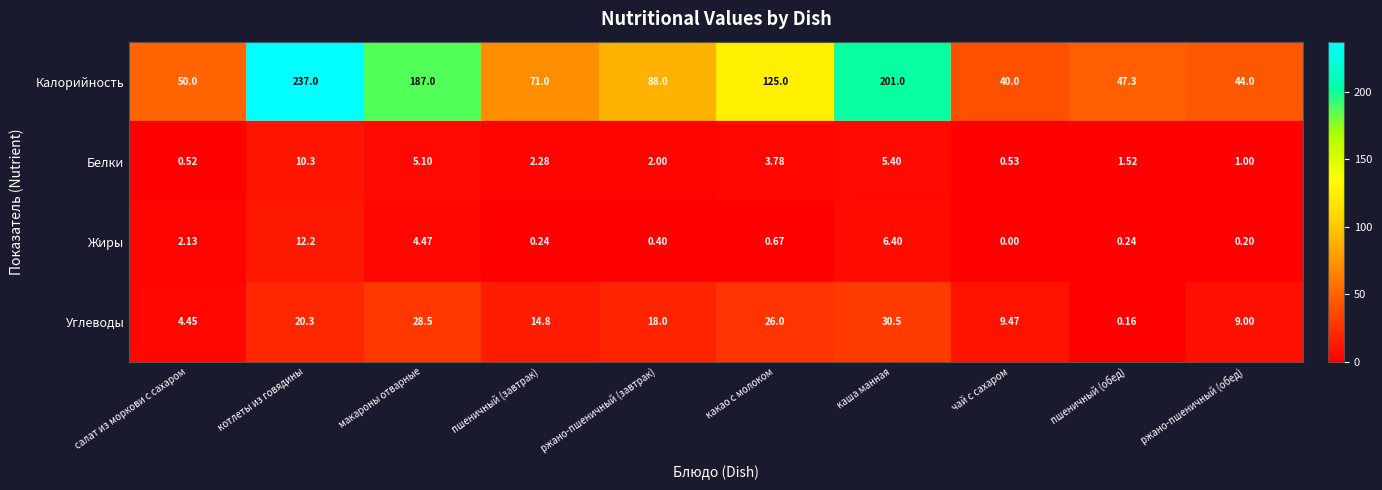

Which series has the largest range (max minus min)?

Калорийность